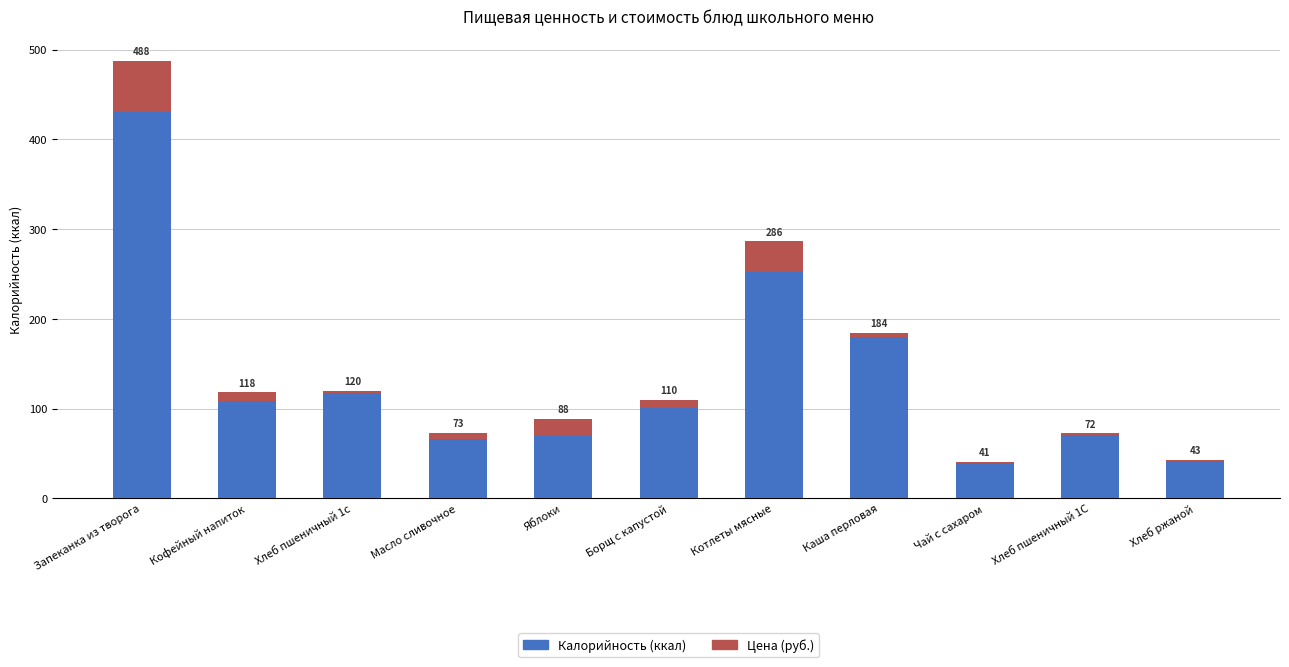

Are the bars grouped side by side (vs. stacked)?

No